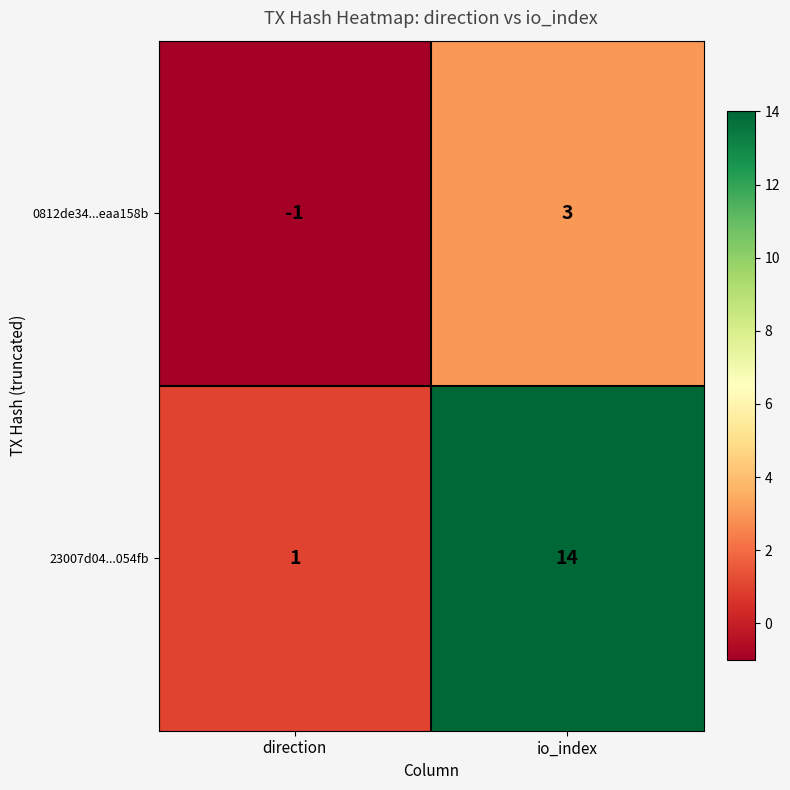

What is the maximum value shown in the chart?

14